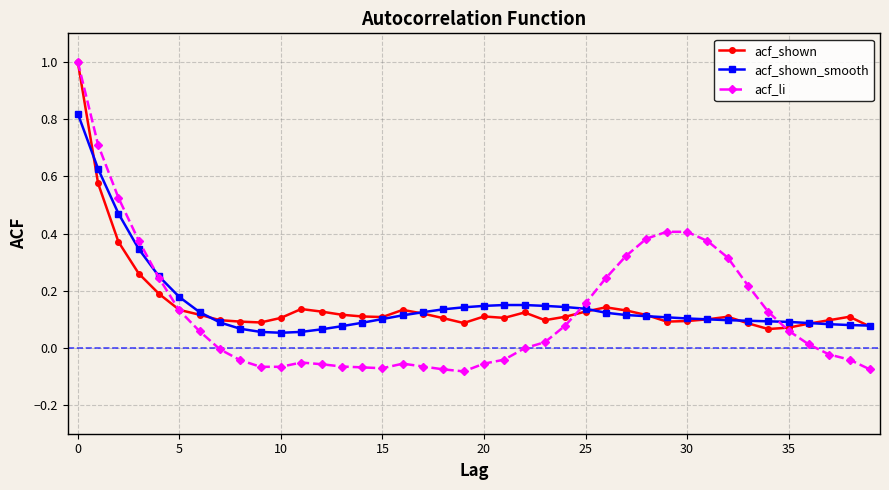

Which series has the largest range (max minus min)?

acf_li